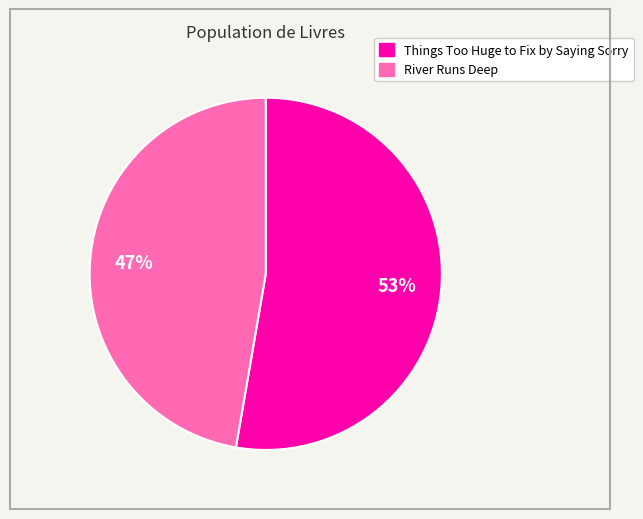

Is it true that River Runs Deep is 33% of the pie?

False